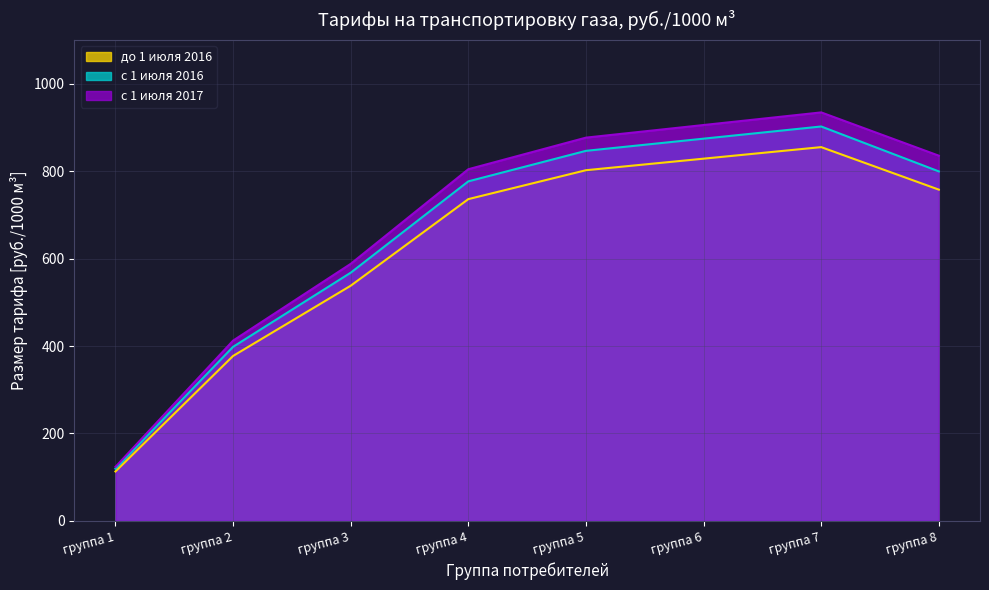

At how many categories does at least one series exceed 342?

7